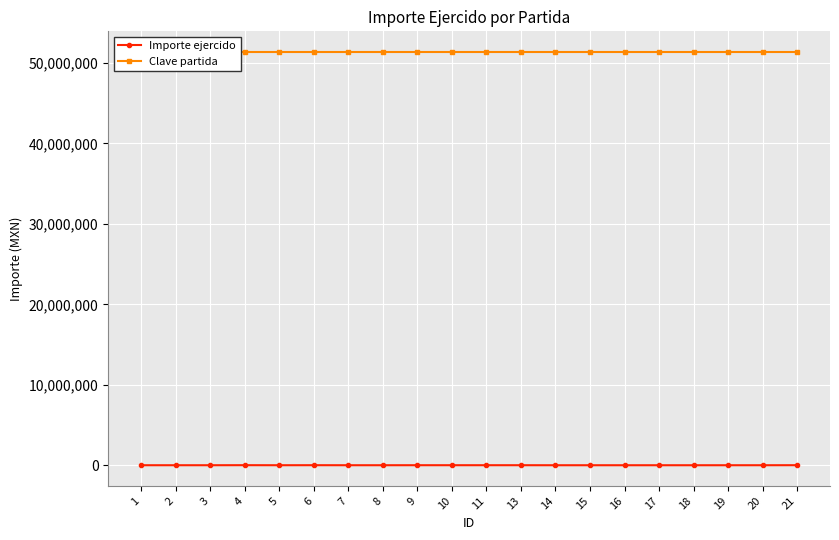

True or false: Clave partida has a value of 86281231.8 at 3.

False